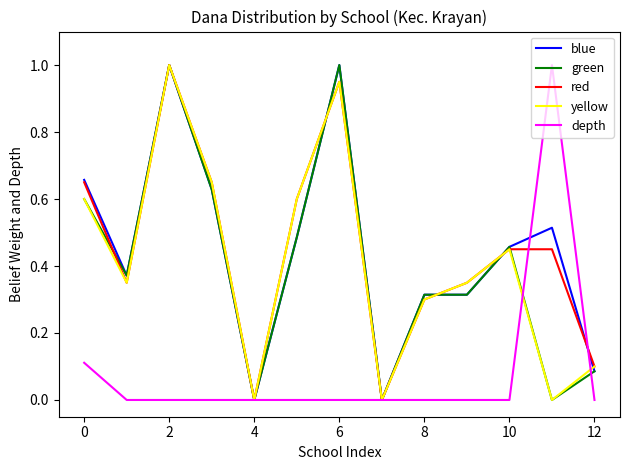

How many lines are shown in the chart?

5